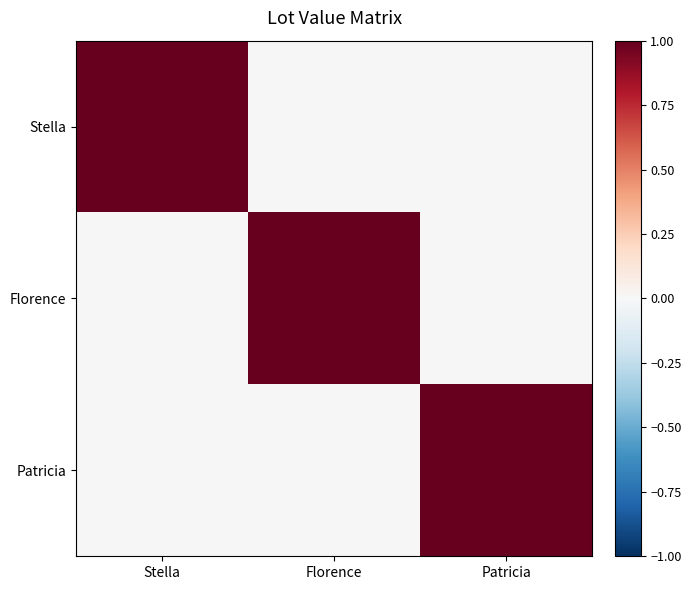

Count the number of categories in the chart.

3